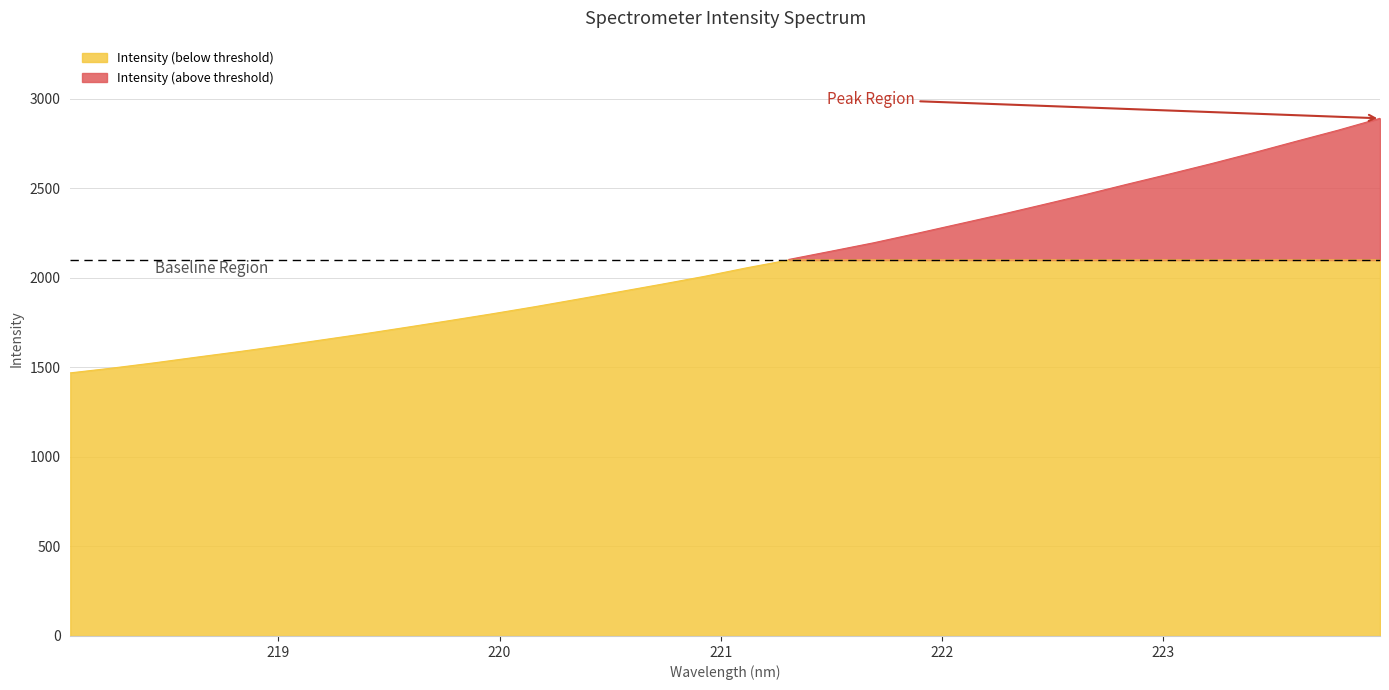

Reading right to left, list all the values displayed in this chart.

2890.9	2824.1	2761.9	2698.5	2637.6	2579.2	2522.3	2463.9	2408.0	2352.6	2299.7	2247.0	2195.6	2148.9	2102.9	2056.0	2008.4	1965.0	1922.8	1880.7	1839.4	1800.1	1762.4	1725.6	1689.3	1655.1	1620.9	1588.3	1557.4	1525.8	1496.3	1469.3